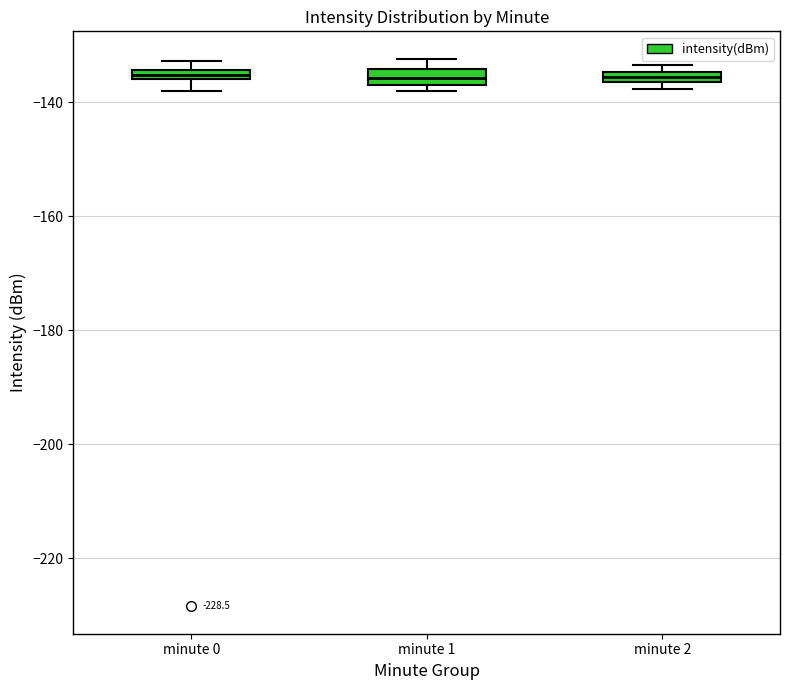

Where is the lower edge of the box for minute 2 on the y-axis? The values are not printed on the chart, so give them approximately, as read against the axis.

-136